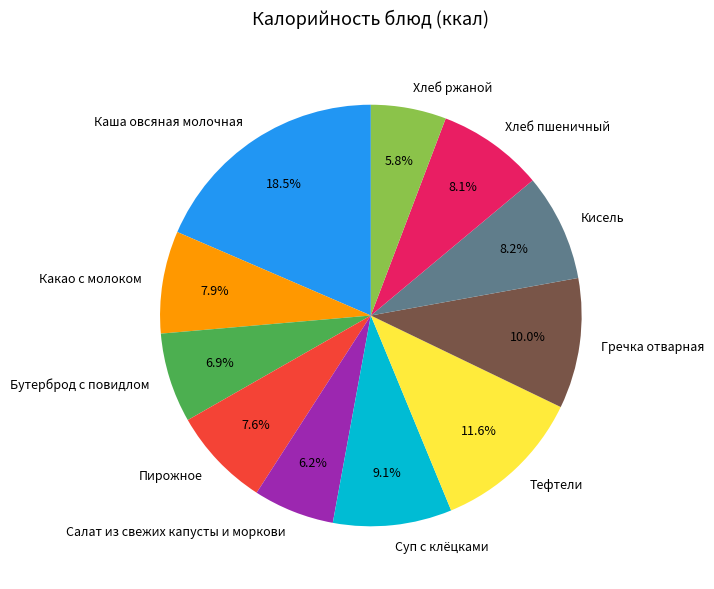

Is the sum of Бутерброд с повидлом and Гречка отварная greater than half?

No